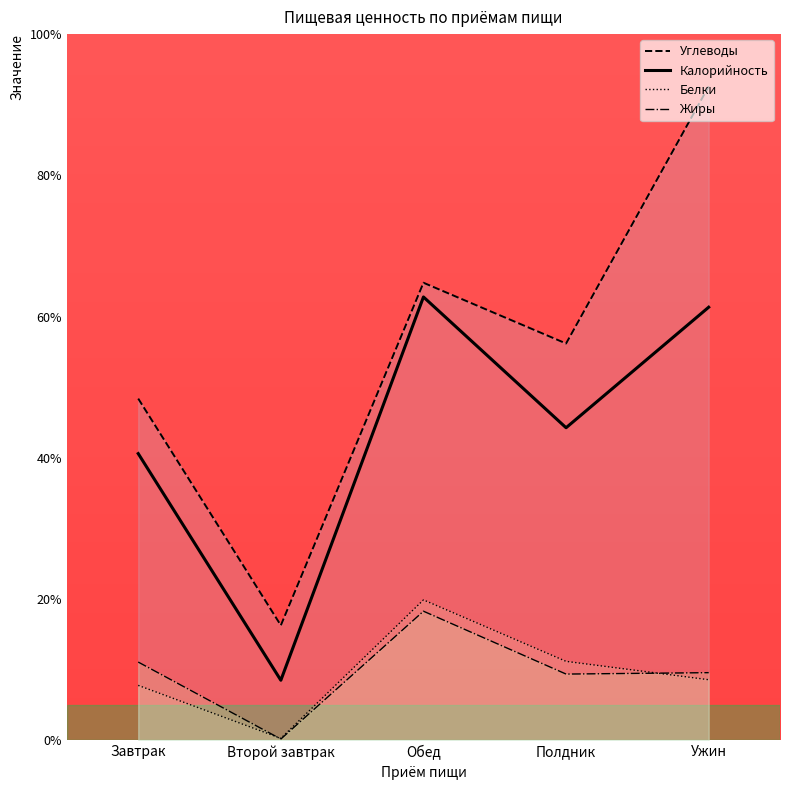

Reading left to right, extract all data points from this chart.

Углеводы: 48.4	16.3	64.8	56.2	92.6
Калорийность: 40.6	8.5	62.8	44.3	61.3
Белки: 7.8	0.3	19.9	11.2	8.6
Жиры: 11.1	0.2	18.3	9.4	9.6